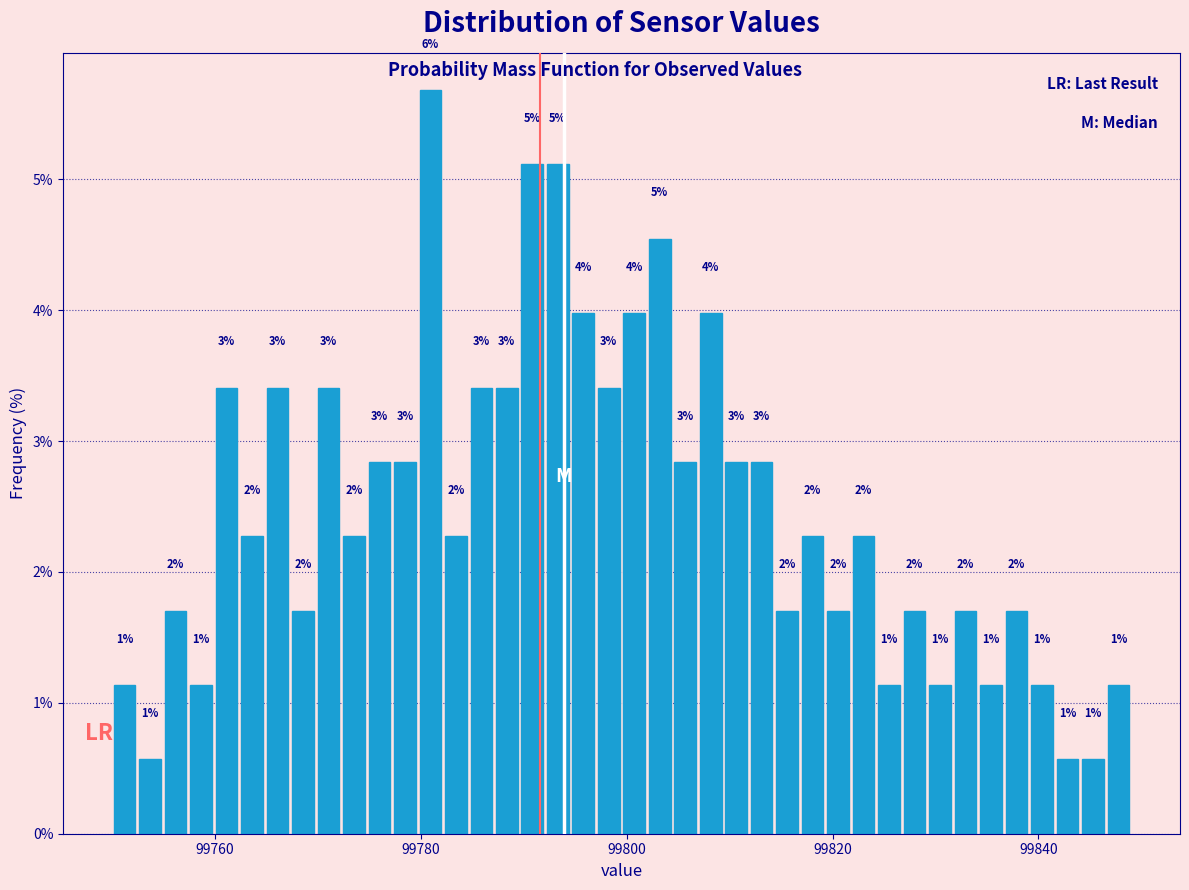

Around what value on the x-axis is the tallest bar? Give the approximate position of its centre, as read against the axis.

99780